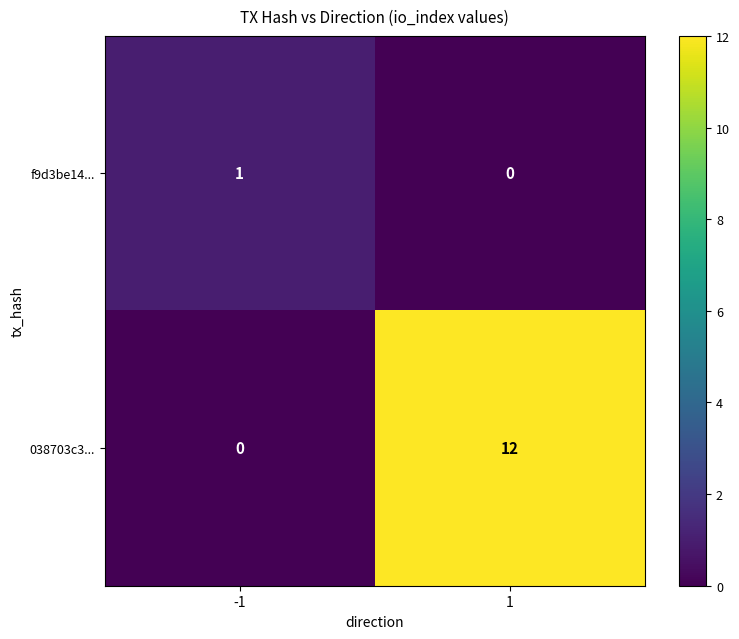

Reading right to left, what are all the values shown in this chart?

f9d3be14...: 0	1
038703c3...: 12	0